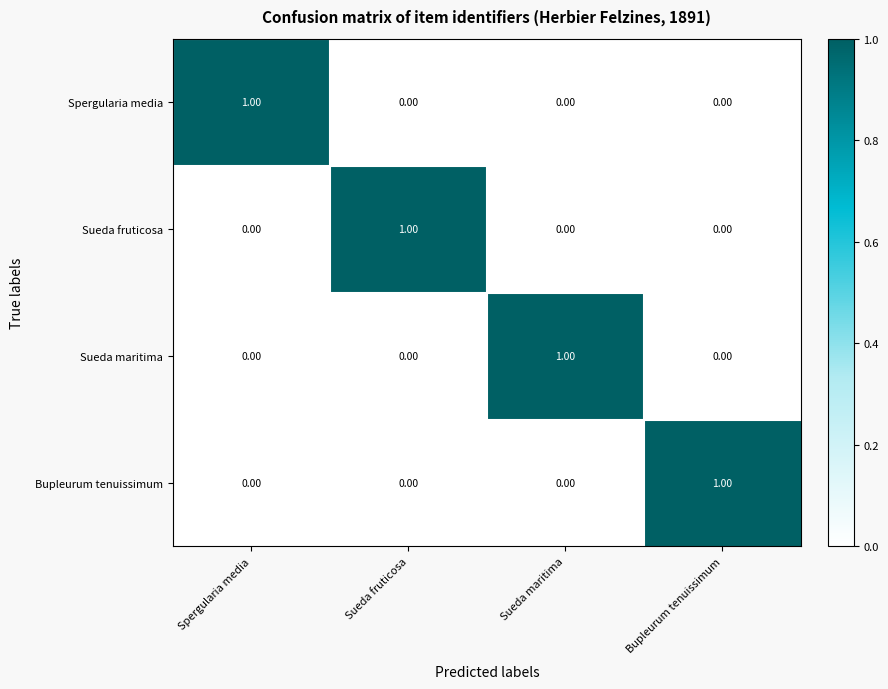

What is the spread (max minus min) of values at Sueda fruticosa?

1